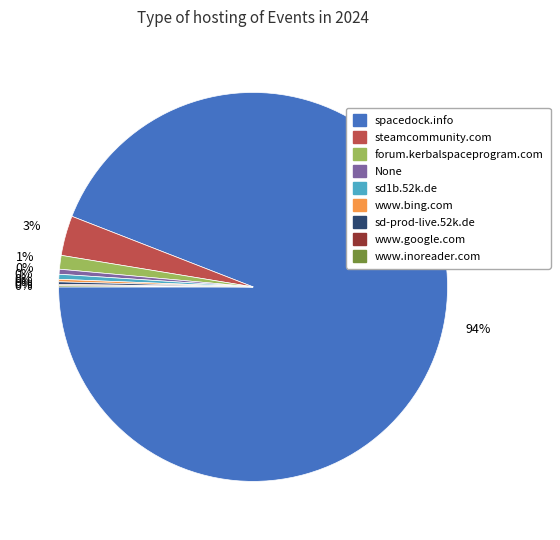

Which slice represents more than half of the pie?

spacedock.info